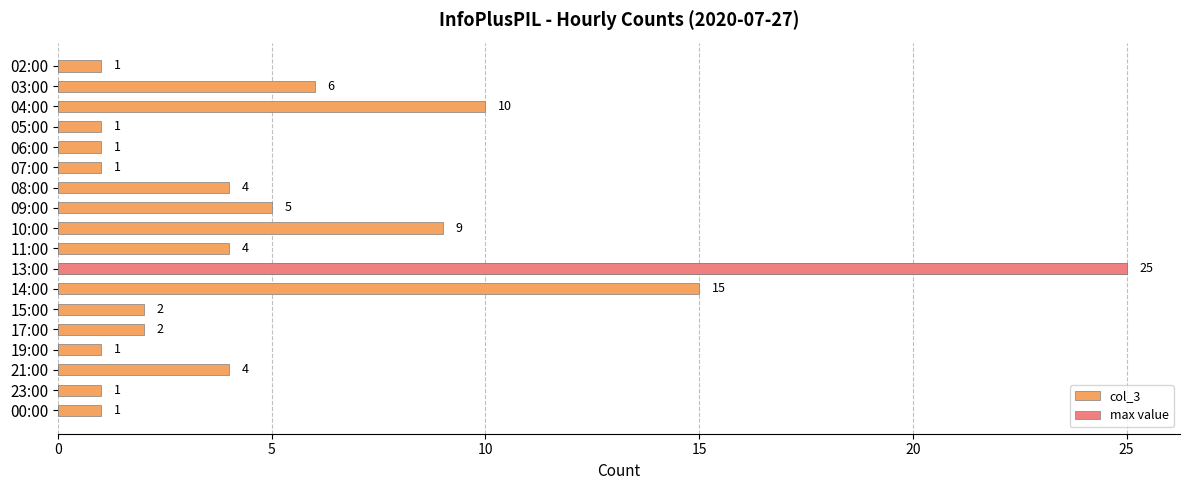

What is the greatest value displayed?

25